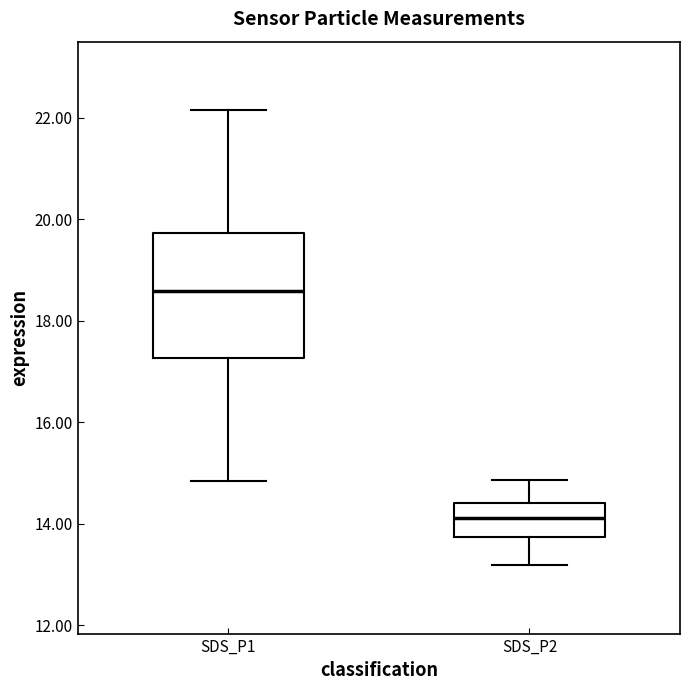

Which box's median line is the lowest?

SDS_P2